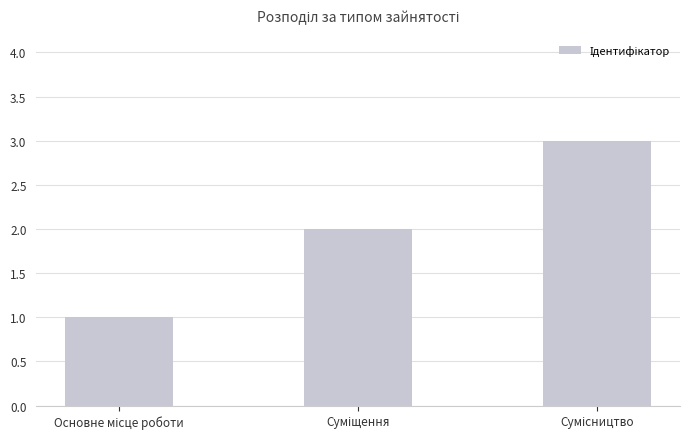

What is the average value?

2